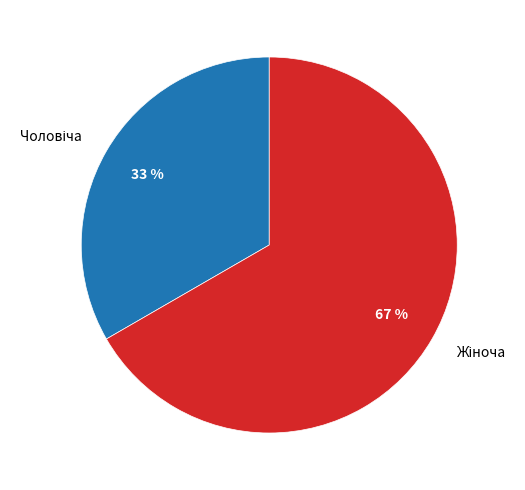

To the nearest percent, what is the average slice percentage?

50%